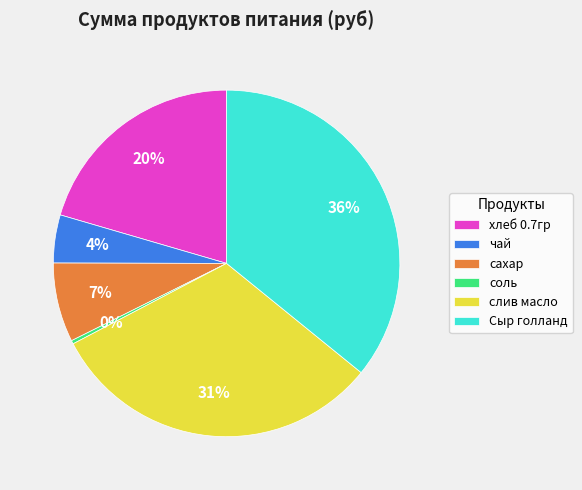

To the nearest percent, what is the average slice percentage?

17%